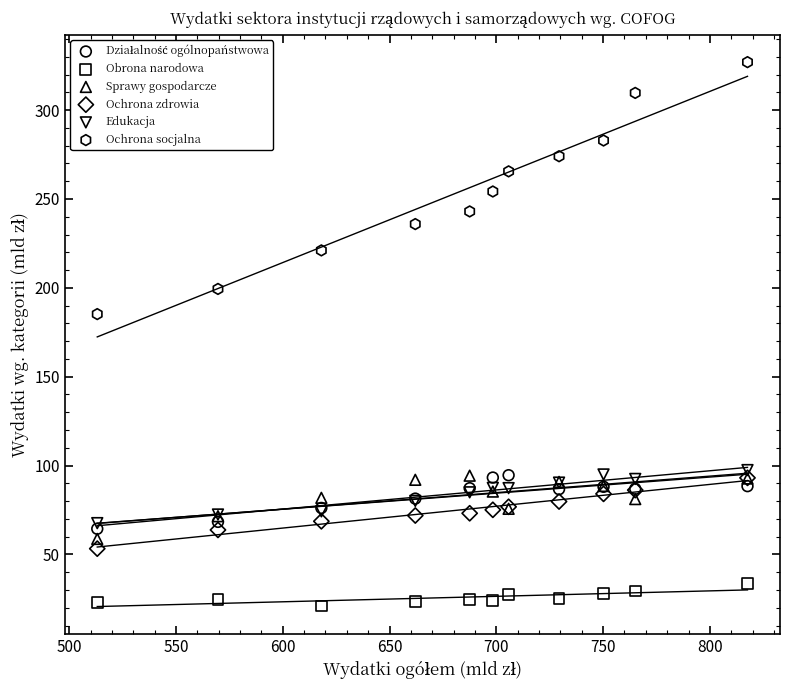

Across all series, what Y value is closest to 174?

185.2